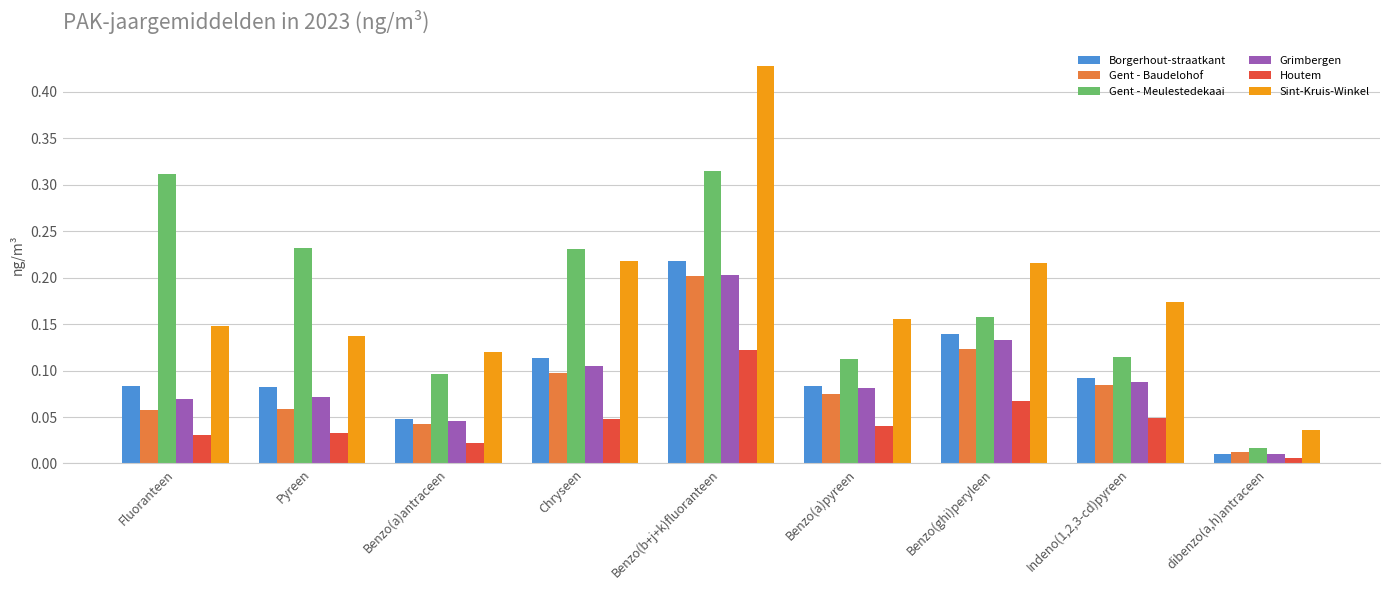

What is the sum of all Grimbergen values?

0.8